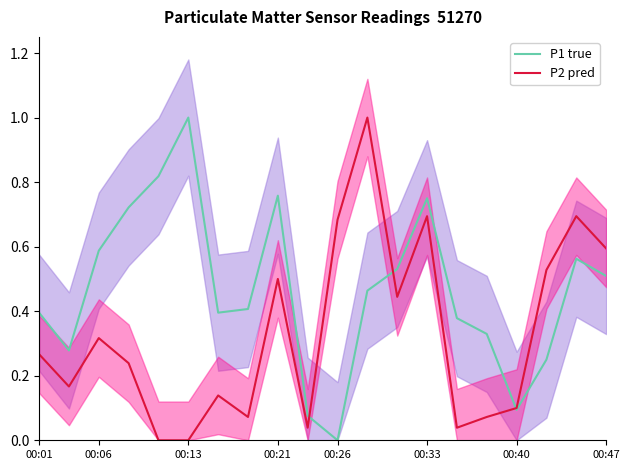

Which category has the lowest value in the P1 true series?

00:26